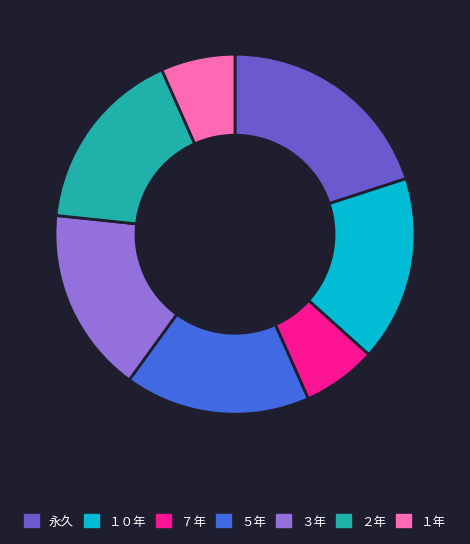

What is the ratio of the value at ５年 to the value at ３年?

1.0